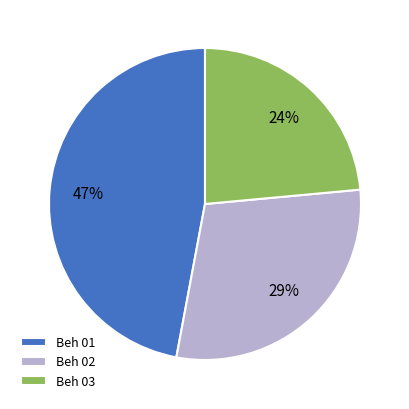

To the nearest percent, what percentage of the pie is Beh 02?

29%